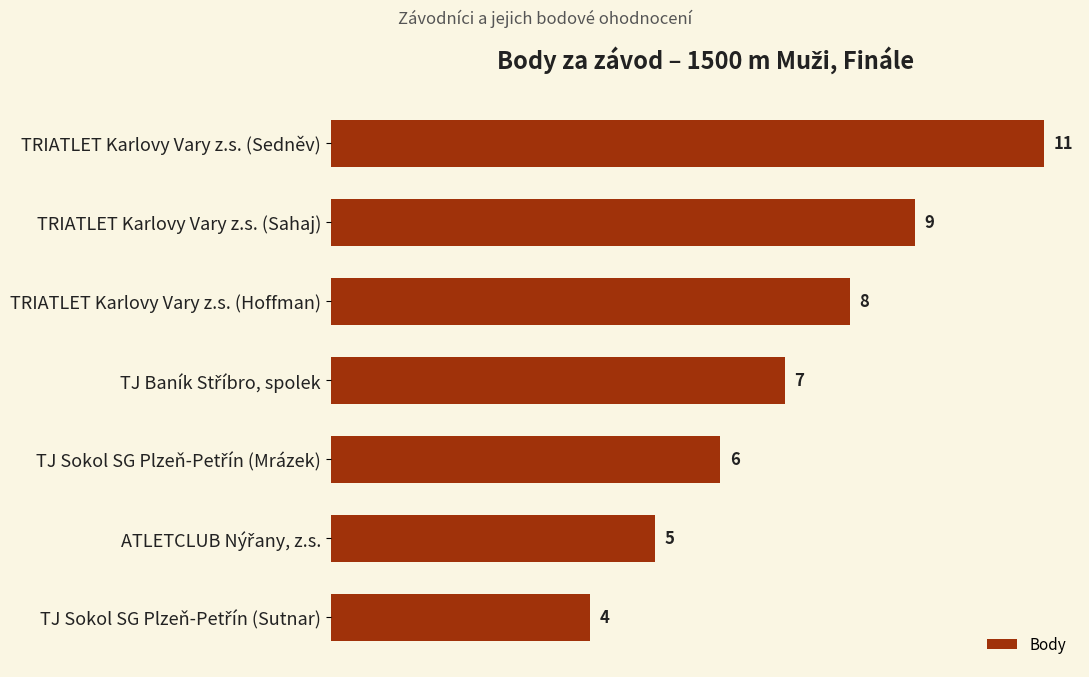

How many values are between 5 and 9?

5